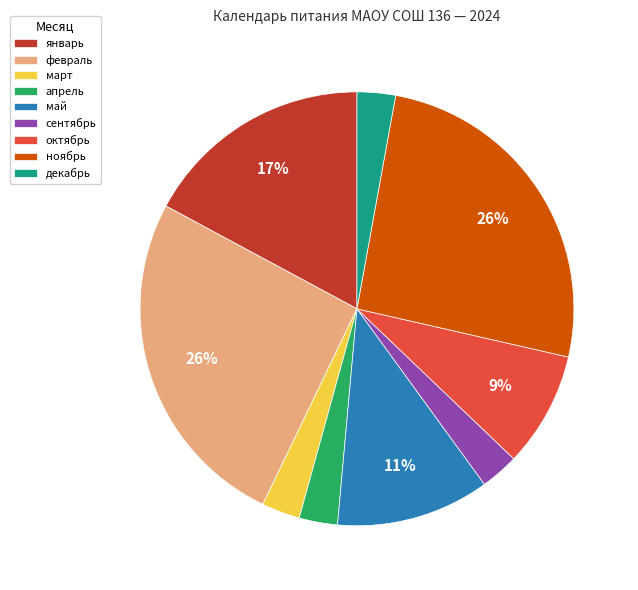

Does декабрь account for over 50% of the chart?

No